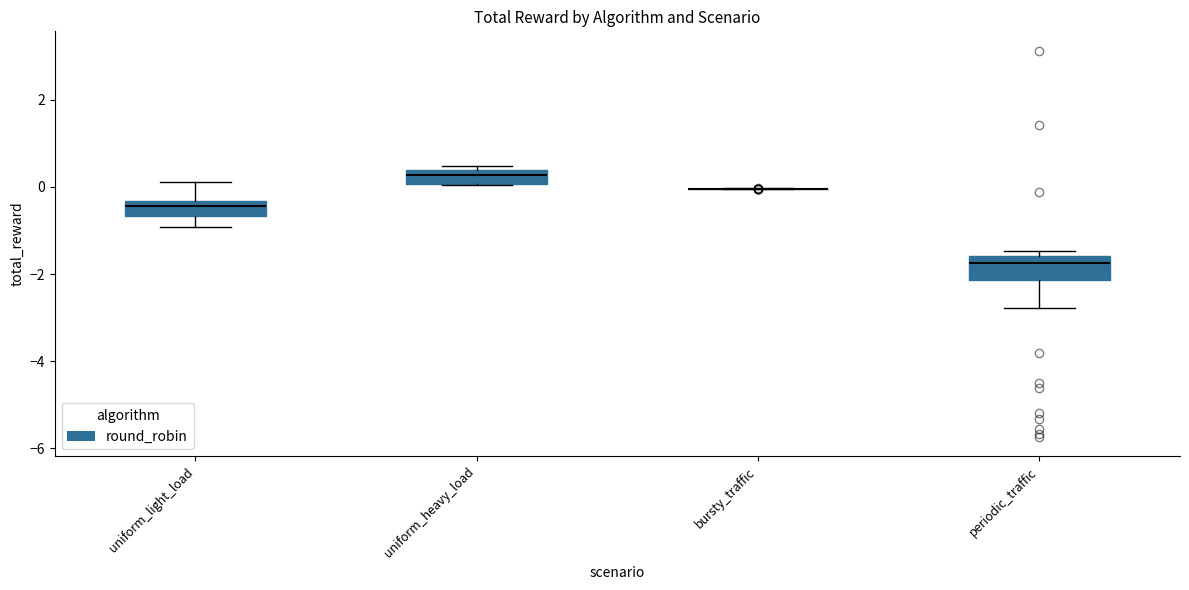

Reading left to right, read every box against the y-axis: the position of its median line, the range the box covers, and the ends of its whiskers. The values are not printed on the chart, so give them approximately, as read against the axis.

uniform_light_load: median -0.4 (just below the box's upper edge), box -0.6 to -0.4, whiskers -1.0 to 0.2
uniform_heavy_load: median 0.2, box 0.0 to 0.4, whiskers 0.0 to 0.4 (just above the box's upper edge)
bursty_traffic: box collapsed to a line at 0.0, whiskers 0.0 to 0.0
periodic_traffic: median -1.8, box -2.2 to -1.6, whiskers -2.8 to -1.4